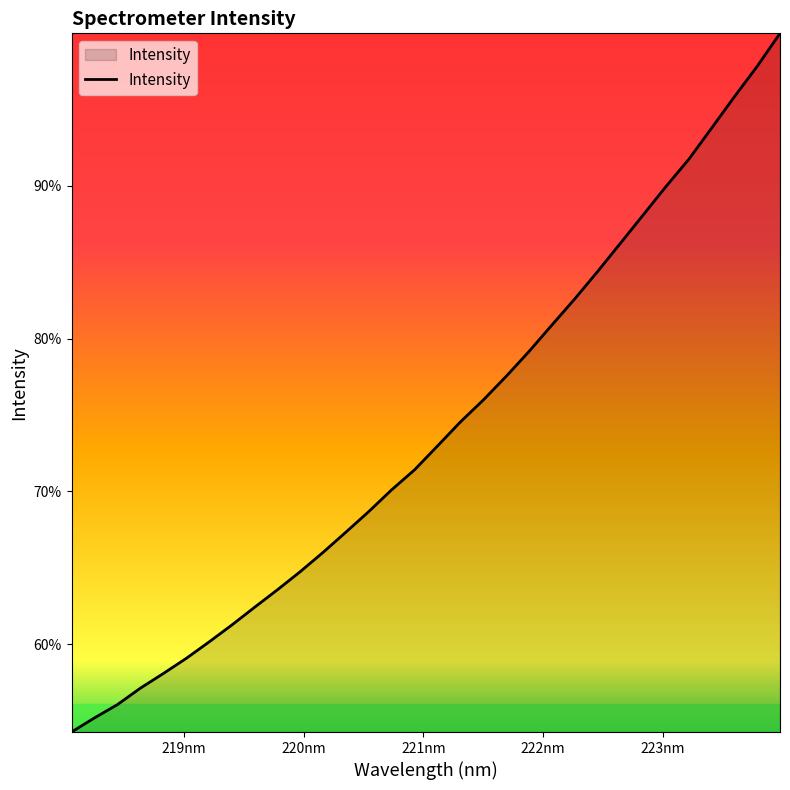

True or false: there are more than 1 points higher than both neighbors.

False